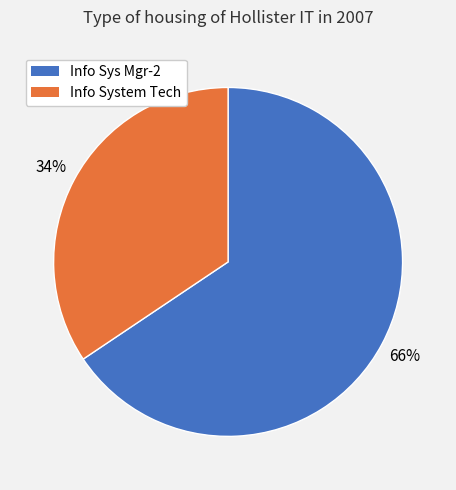

Which slice represents more than half of the pie?

Info Sys Mgr-2